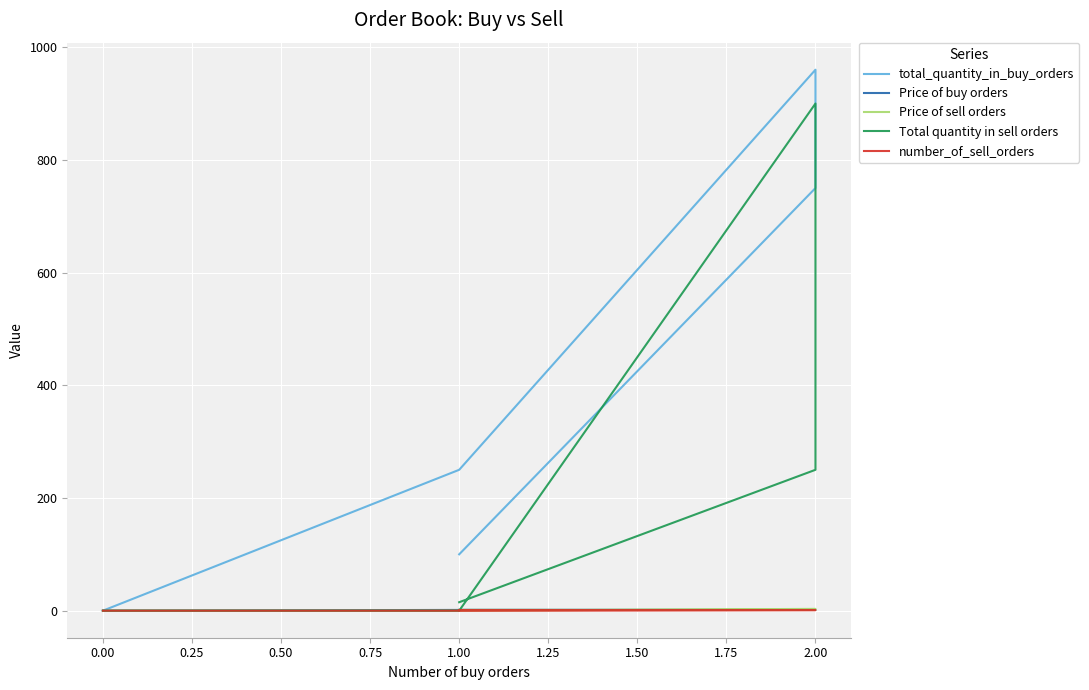

Is the value of number_of_sell_orders at 0.00 greater than the value of total_quantity_in_buy_orders at 2.00?

No